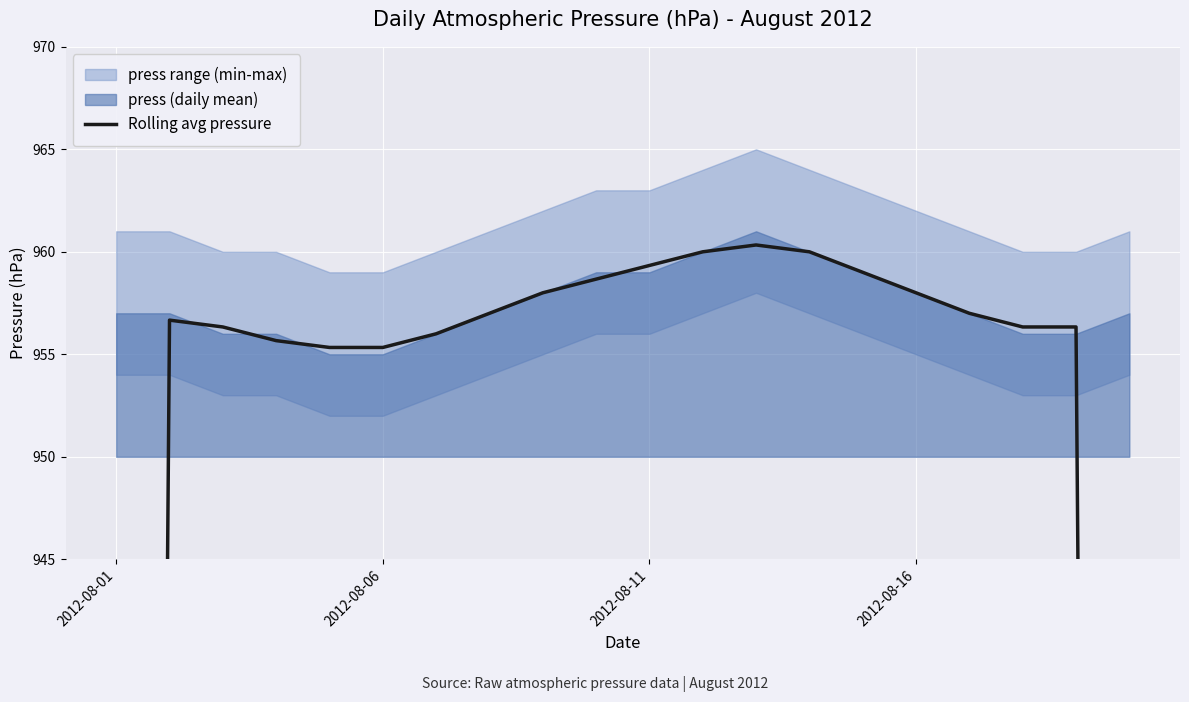

How many interior local peaks (higher than both neighbors) does the data have?

2